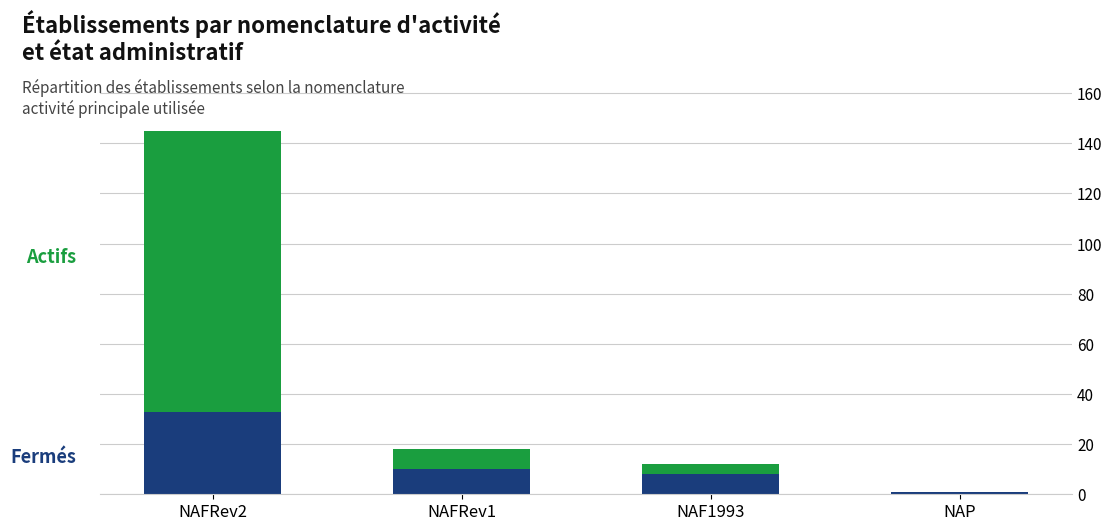

Count the number of categories in the chart.

4